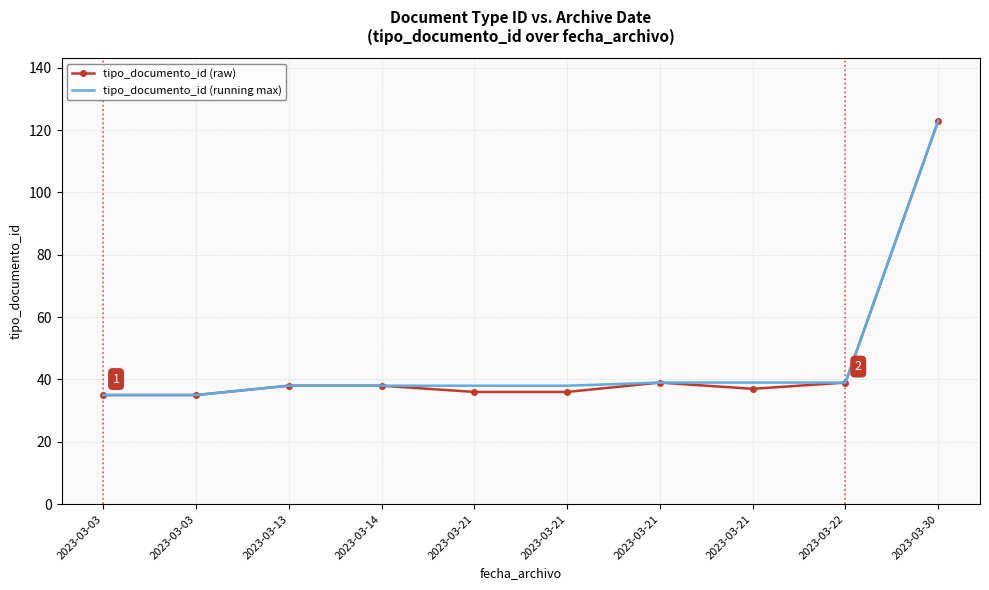

What is the sum of the tipo_documento_id (raw) values at 2023-03-21 and 2023-03-21?

76